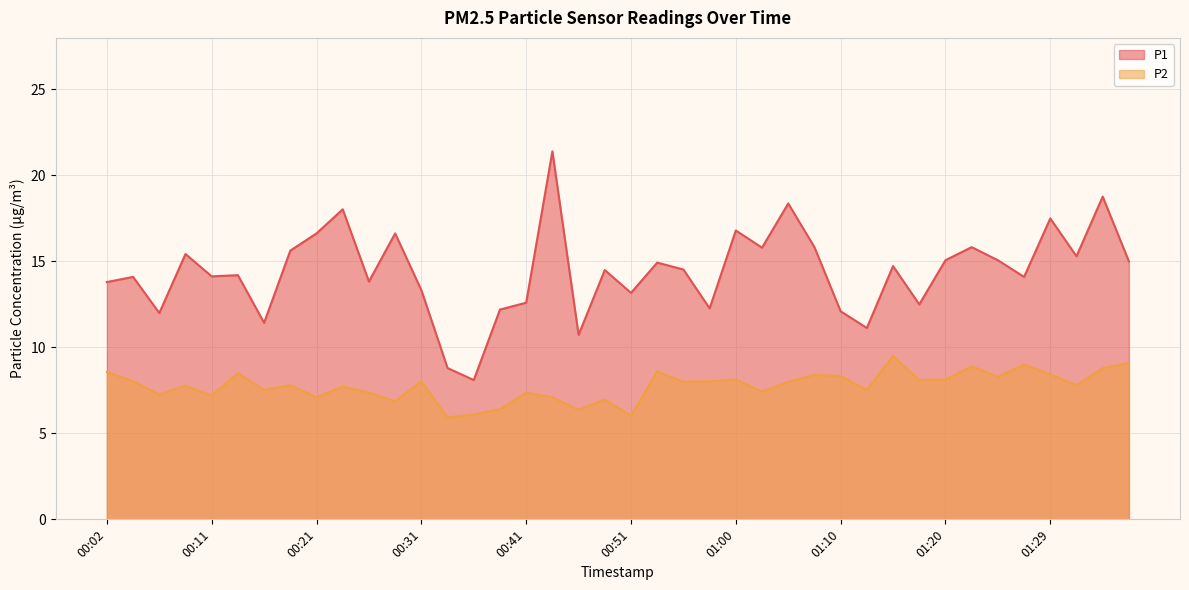

Read the P2 value at 00:43.

7.1